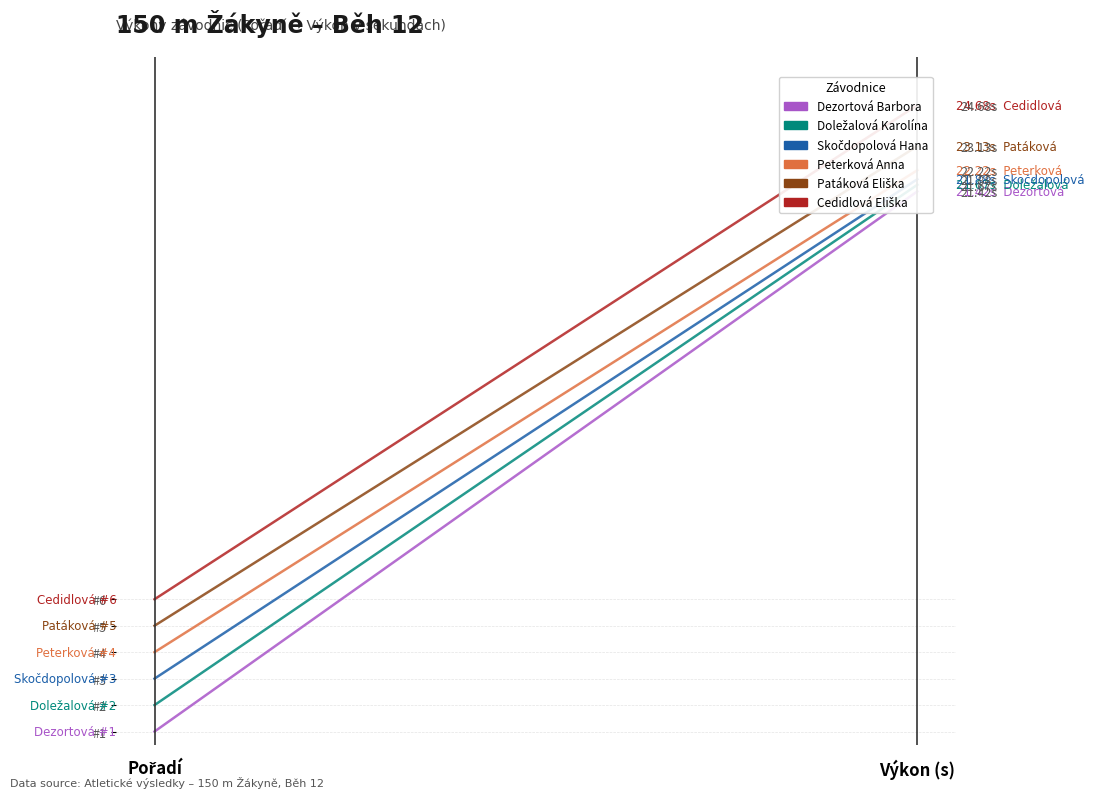

Reading left to right, transcribe all the data shown in this chart.

Dezortová Barbora: 1.0	21.4
Doležalová Karolína: 2.0	21.7
Skočdopolová Hana: 3.0	21.9
Peterková Anna: 4.0	22.2
Patáková Eliška: 5.0	23.1
Cedidlová Eliška: 6.0	24.7